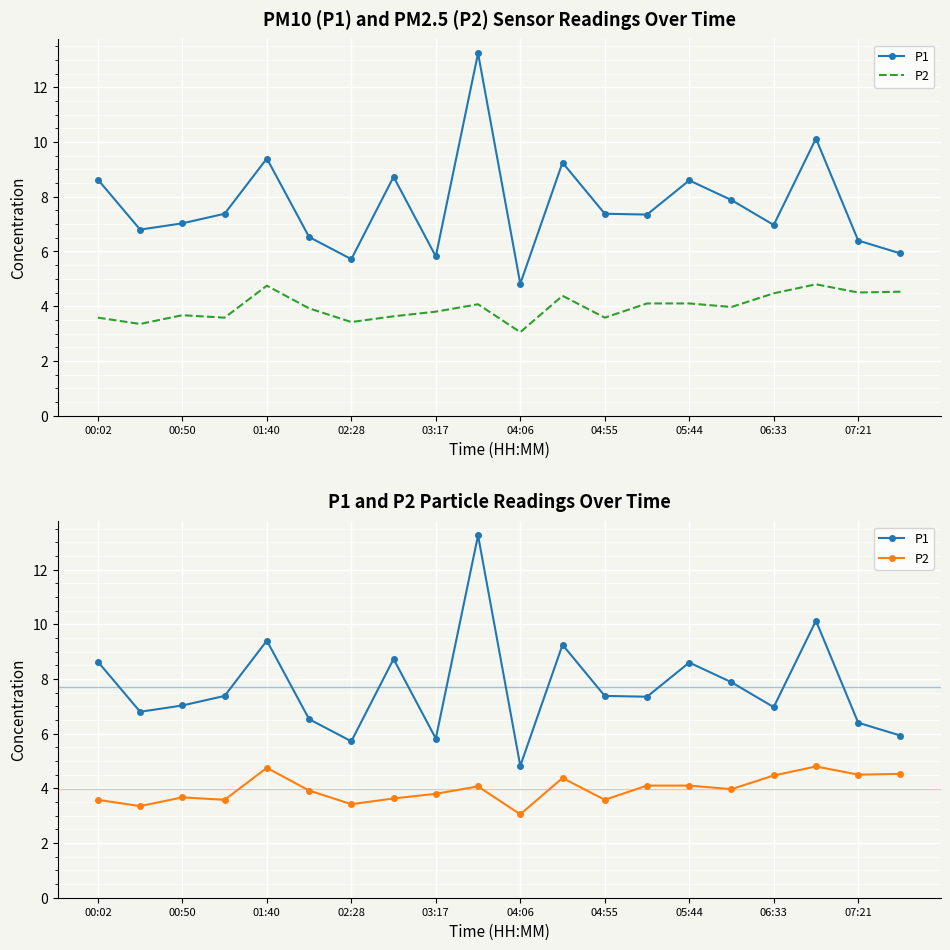

True or false: P1 and P2 intersect in this chart.

False